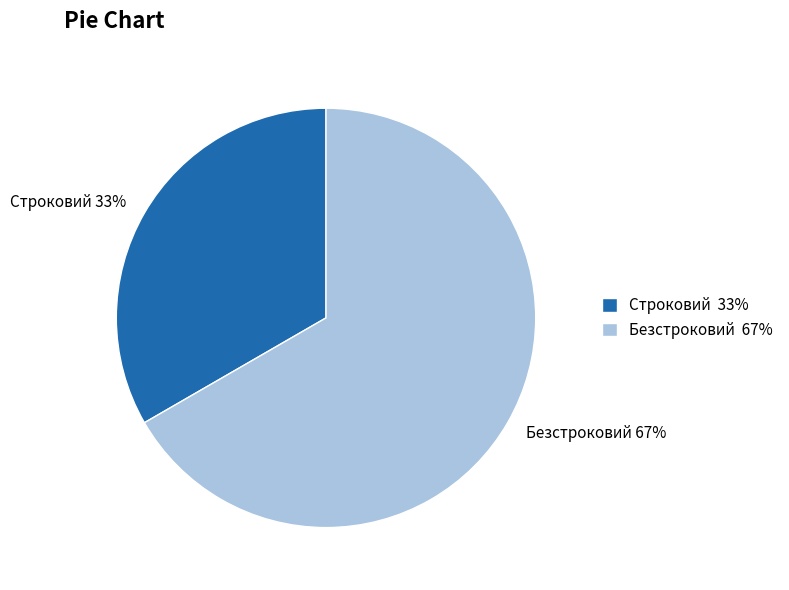

Which category has the smallest portion of the pie?

Строковий